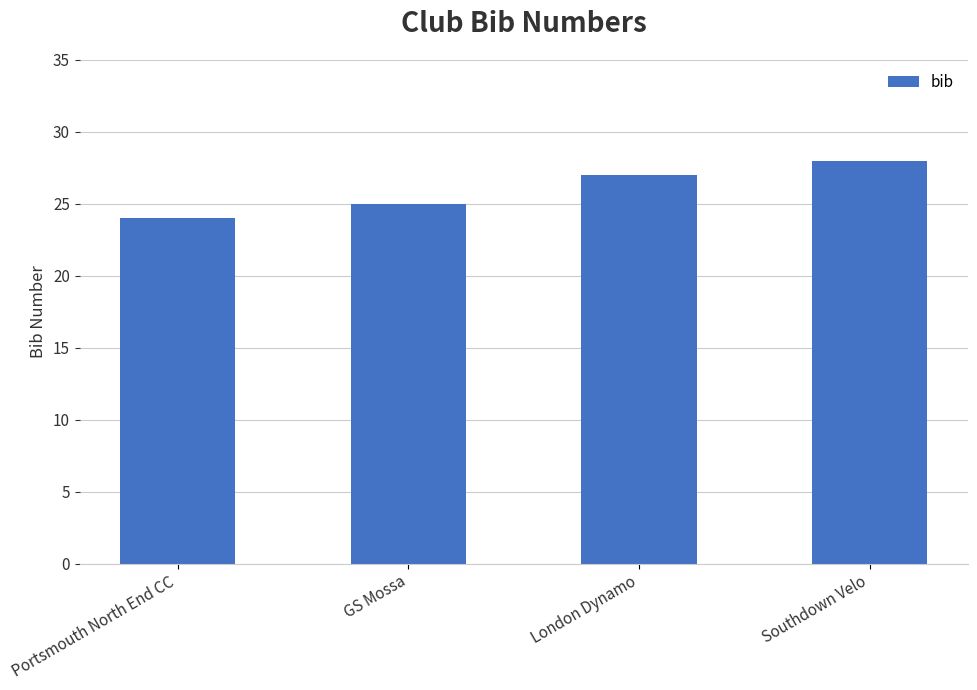

At which category does the chart reach its minimum across all series?

Portsmouth North End CC